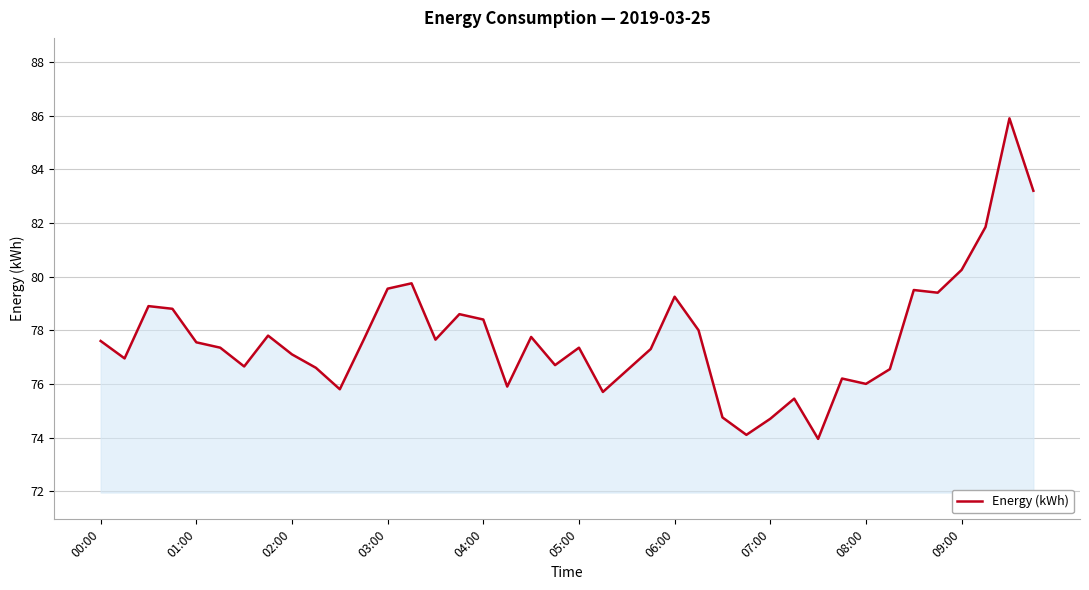

What is the maximum value shown in the chart?

85.9